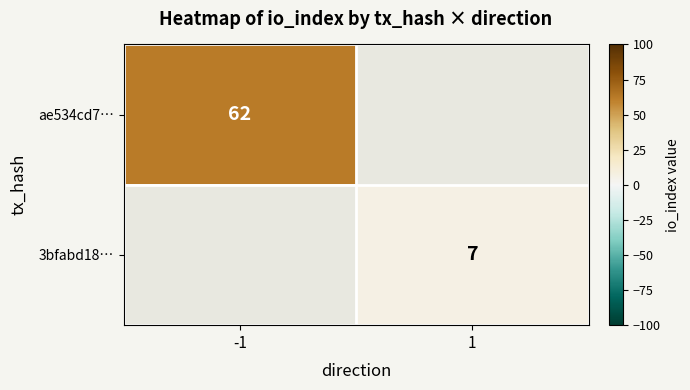

True or false: 3bfabd18… has a value of 7 at 1.

True